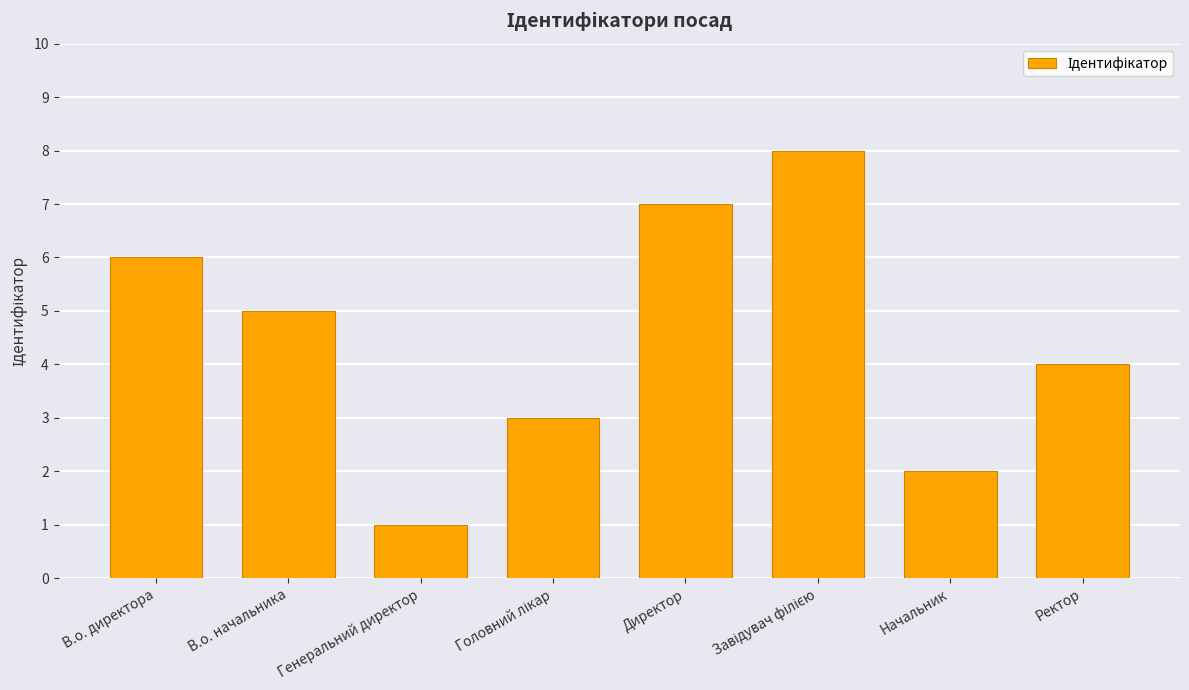

Count the values in the range 3 to 7.

5